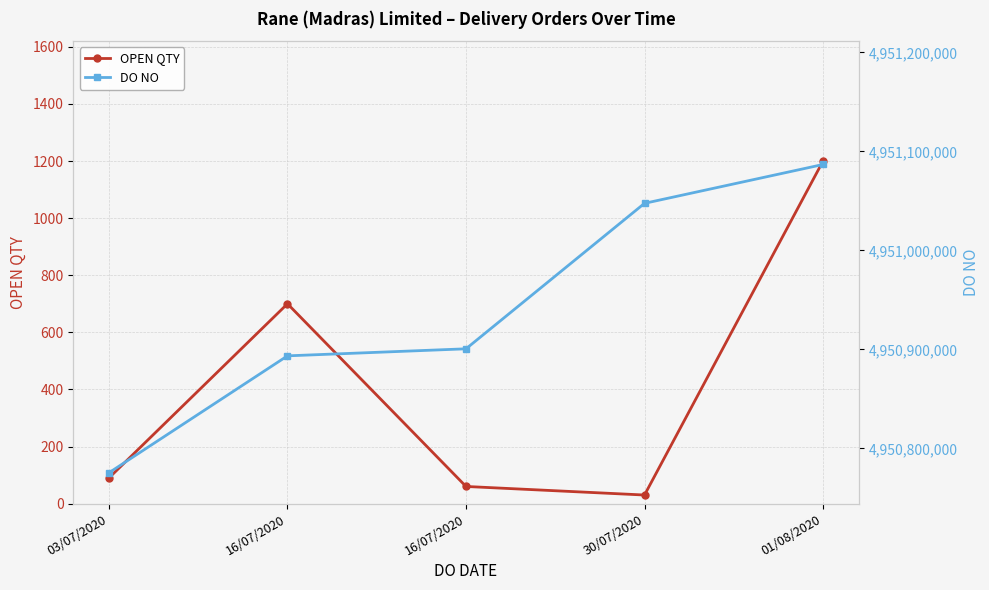

True or false: OPEN QTY and DO NO intersect in this chart.

False